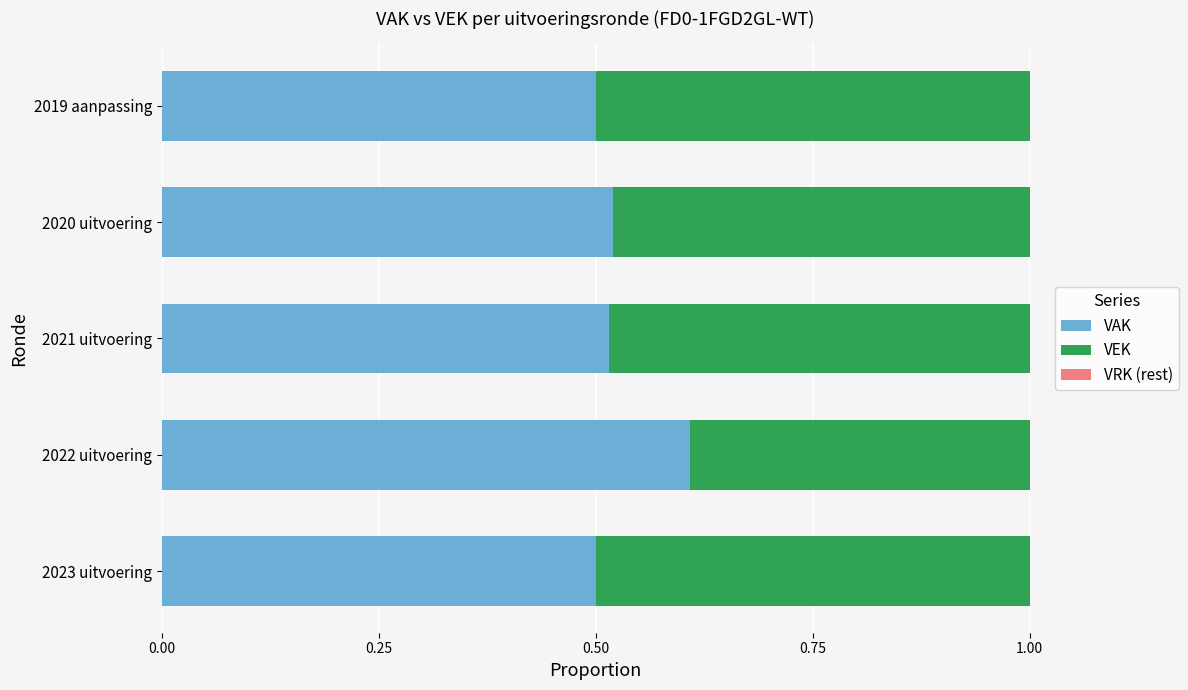

What is the sum of the VAK values at 2020 uitvoering and 2022 uitvoering?

1.1